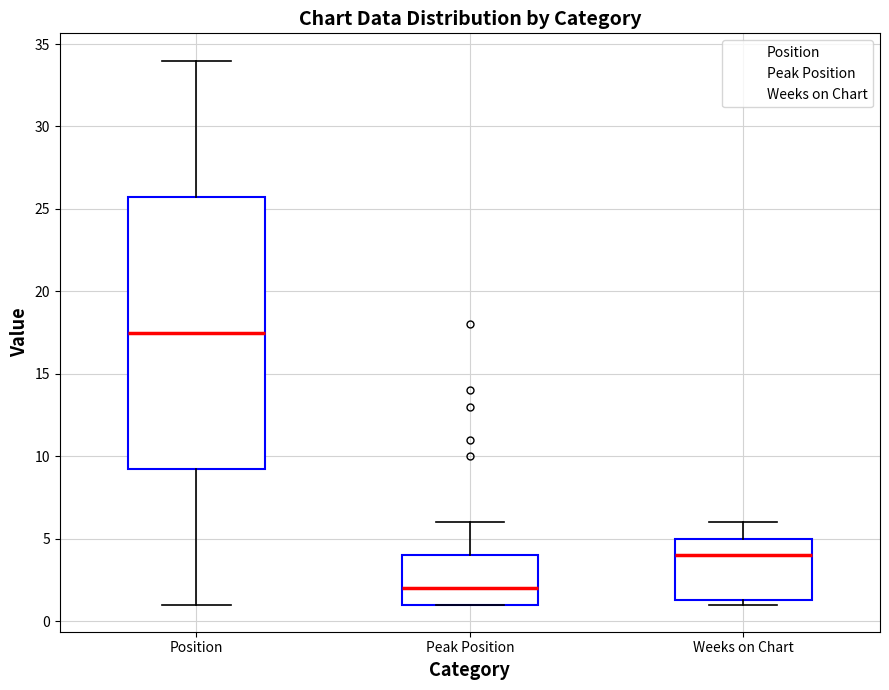

Reading left to right, transcribe this box plot: for each box, give where its median line is, the range the box spans, and where its two whiskers end, as read against the y-axis. The values are not printed on the chart, so give them approximately, as read against the axis.

Position: median 17.5, box 9.5 to 26.0, whiskers 1.0 to 34.0
Peak Position: median 2.0, box 1.0 to 4.0, whiskers 1.0 to 6.0
Weeks on Chart: median 4.0, box 1.5 to 5.0, whiskers 1.0 to 6.0